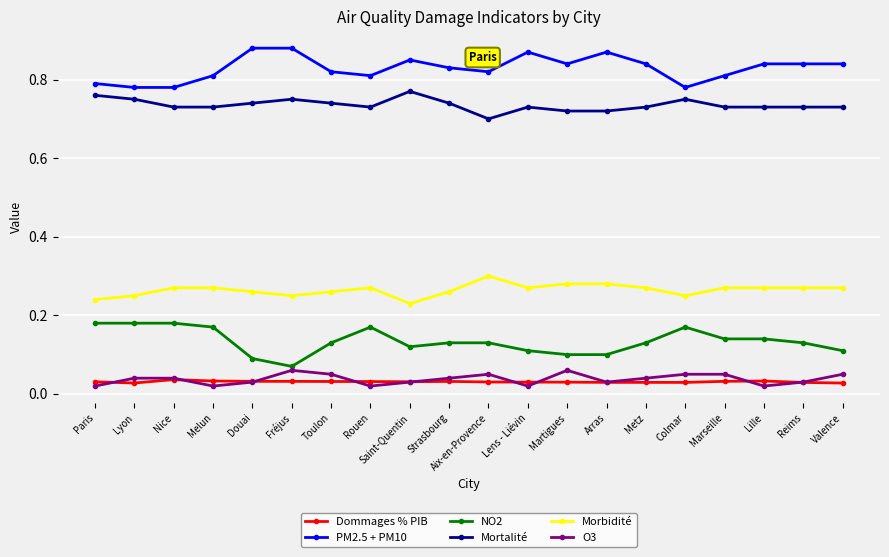

True or false: Mortalité has more than 2 interior local peaks.

True